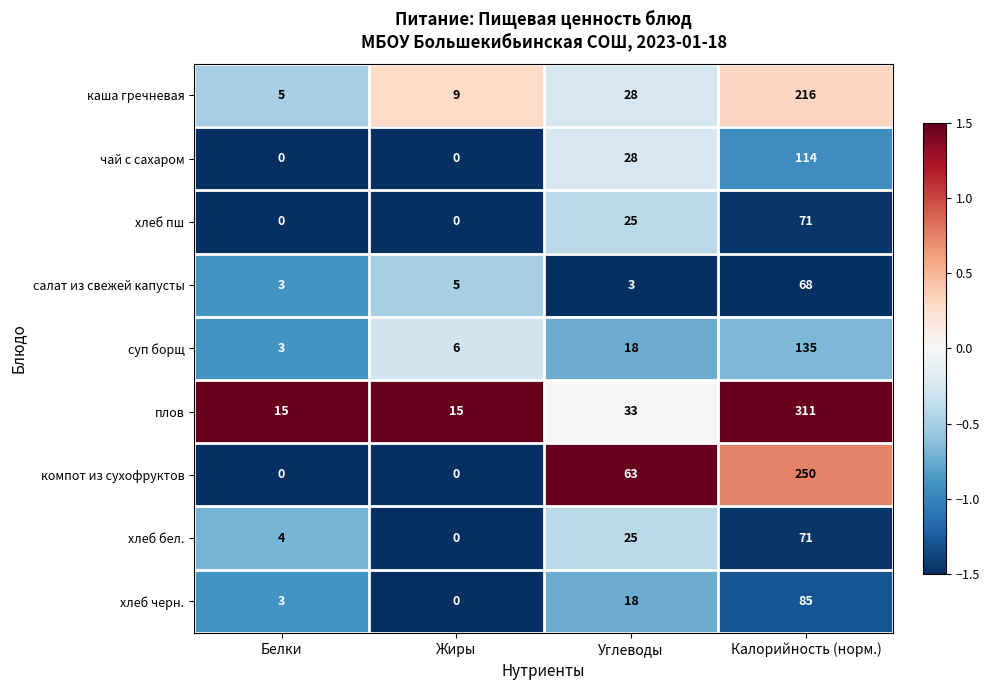

What is the spread (max minus min) of values at Углеводы?

60